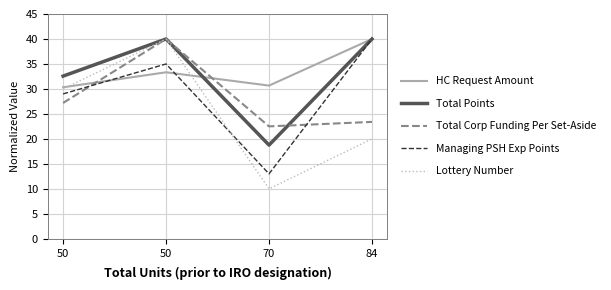

Where is HC Request Amount nearest to the value 35?

50